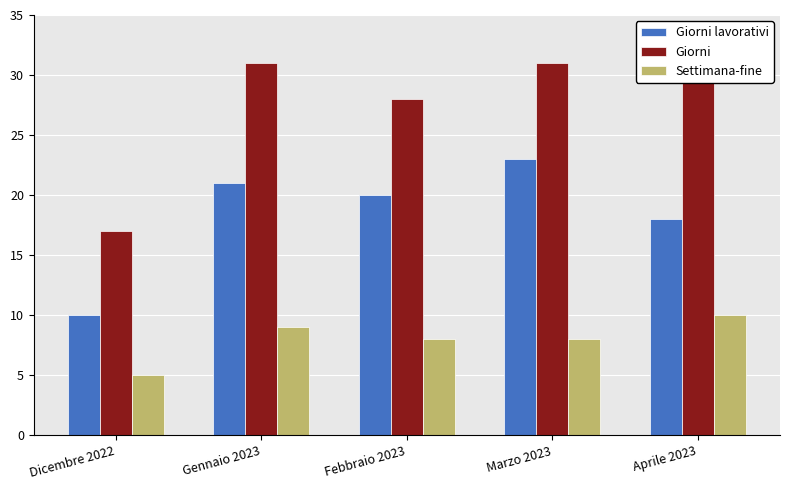

What are all the series names shown in the legend?

Giorni lavorativi, Giorni, Settimana-fine